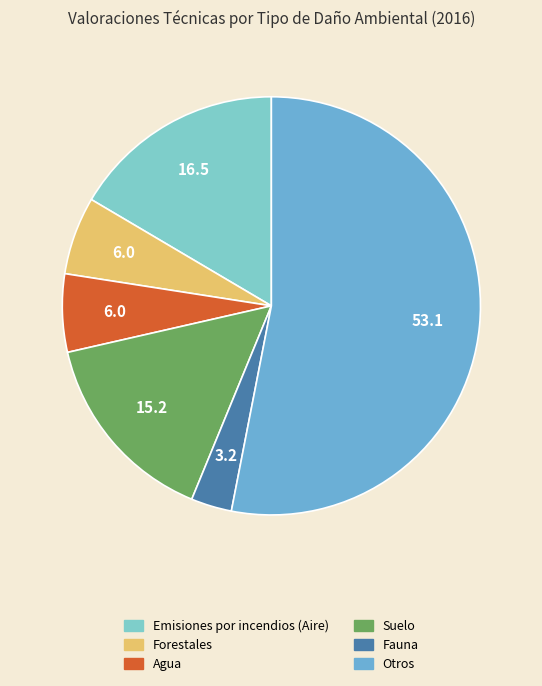

Count the number of slices in the pie.

6